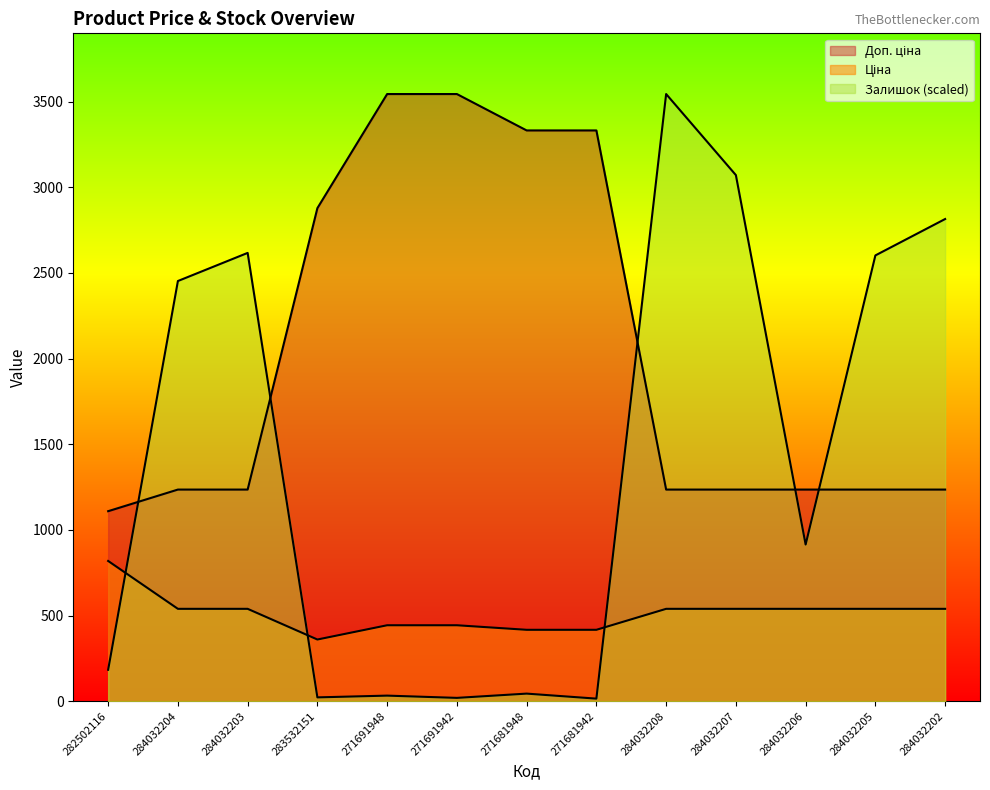

Does the chart display data point markers on the line(s)?

No